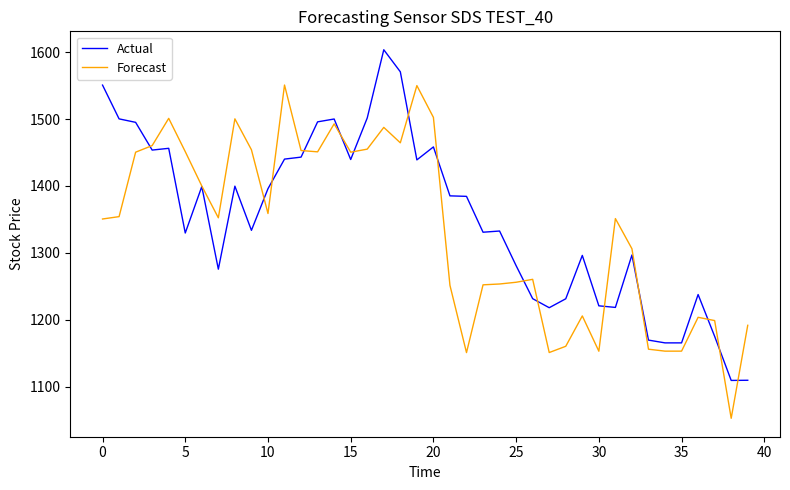

What is the smallest value displayed?

1052.5